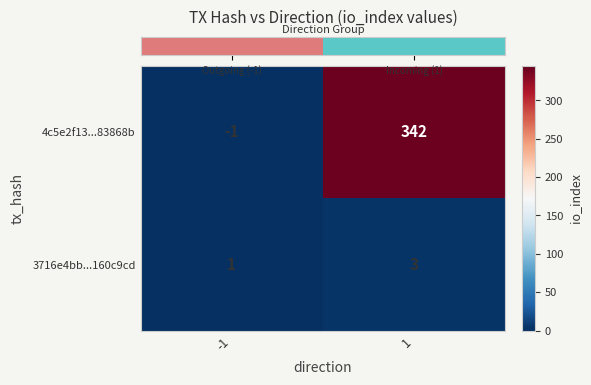

The 4c5e2f13...83868b series shows -1 at -1. True or false?

True